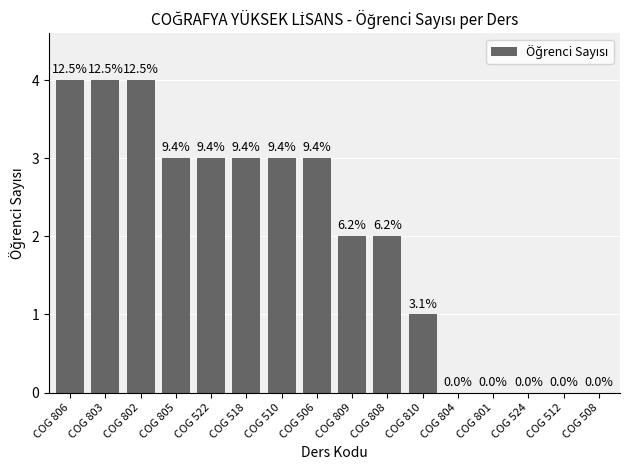

How many data points are less than 3?

8